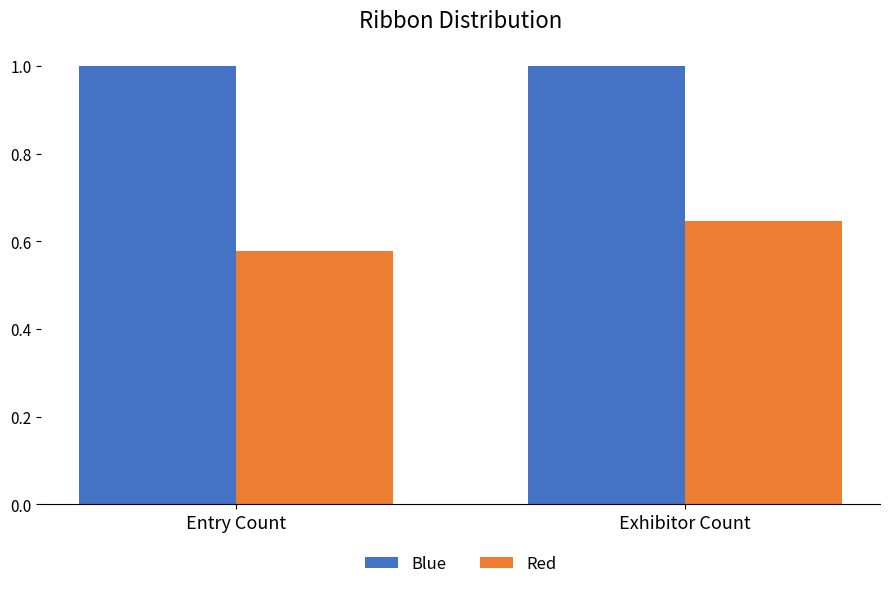

Which series has the widest spread of values?

Red